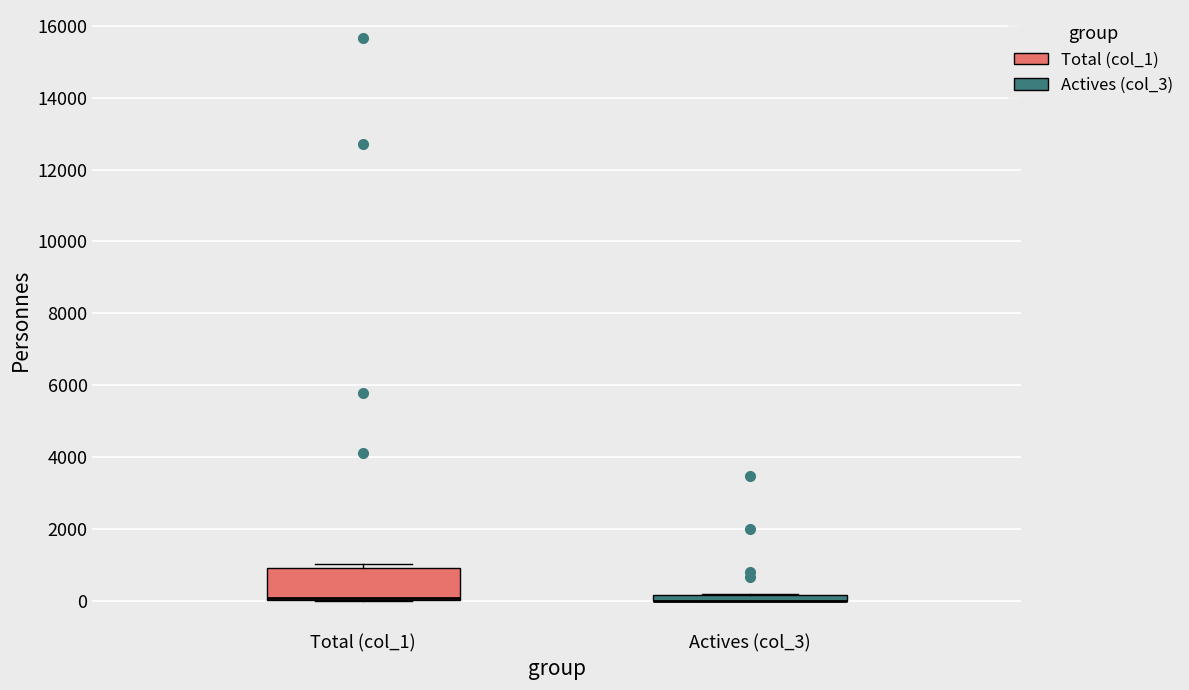

Where is the upper edge of the box for Total (col_1) on the y-axis? The values are not printed on the chart, so give them approximately, as read against the axis.

1000